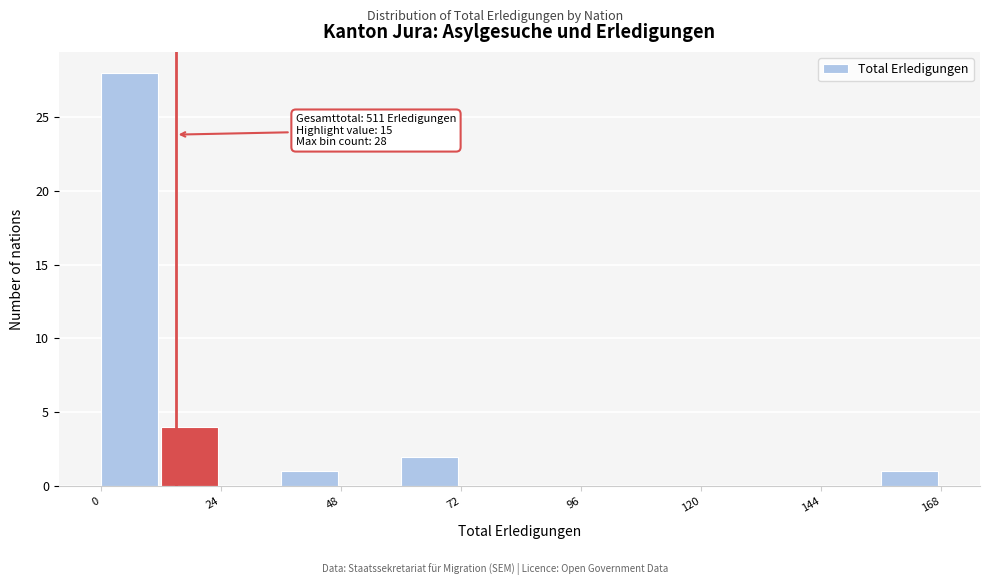

Read against the x-axis, roughly where is the centre of the tallest bar?

5